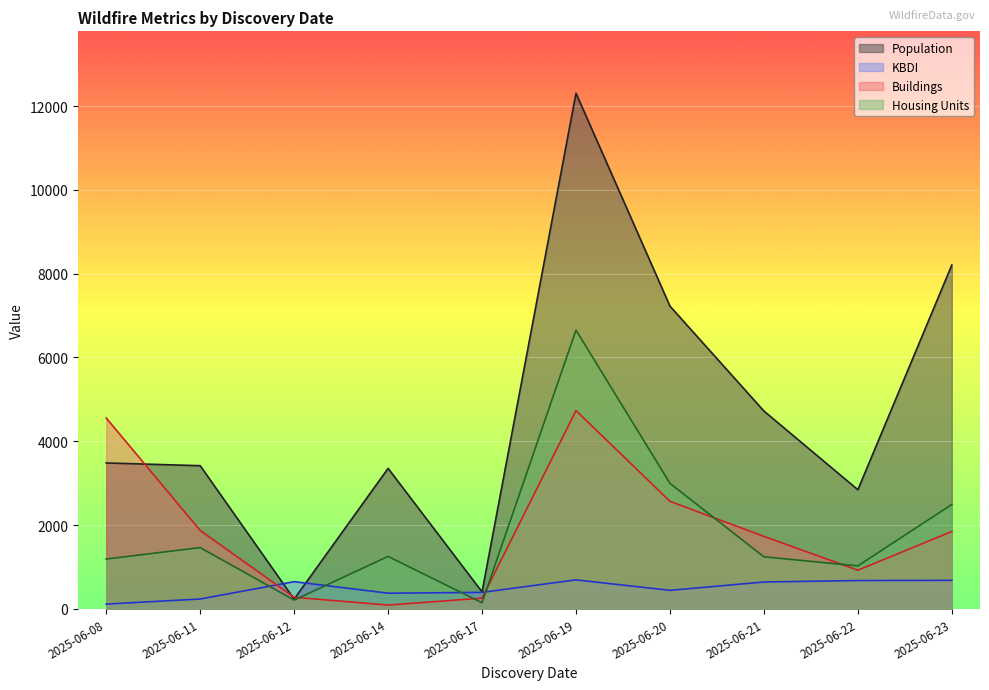

True or false: Population has a value of 3354 at 2025-06-14.

True